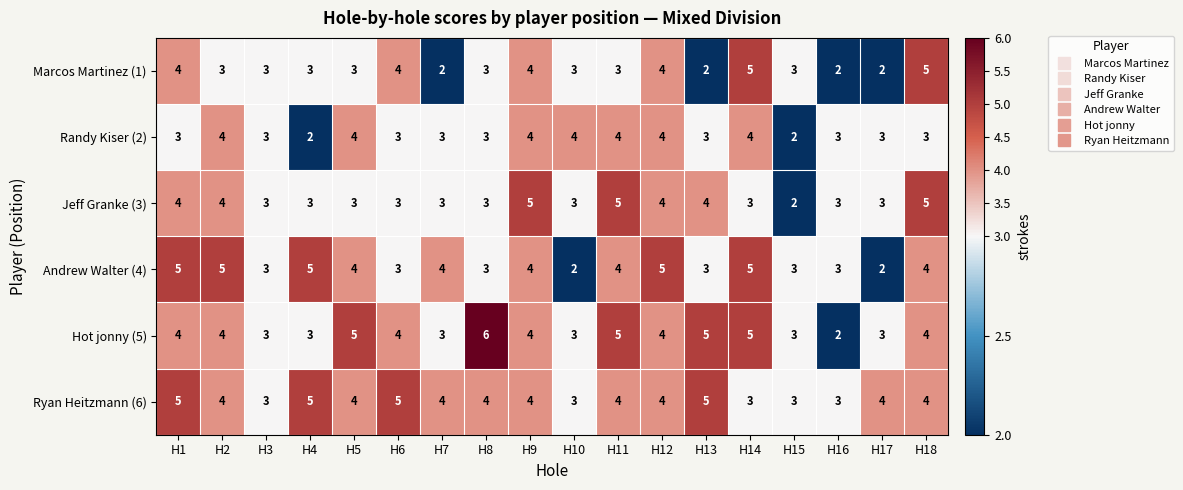

What is the difference between the maximum and minimum values in the Marcos Martinez (1) series?

3